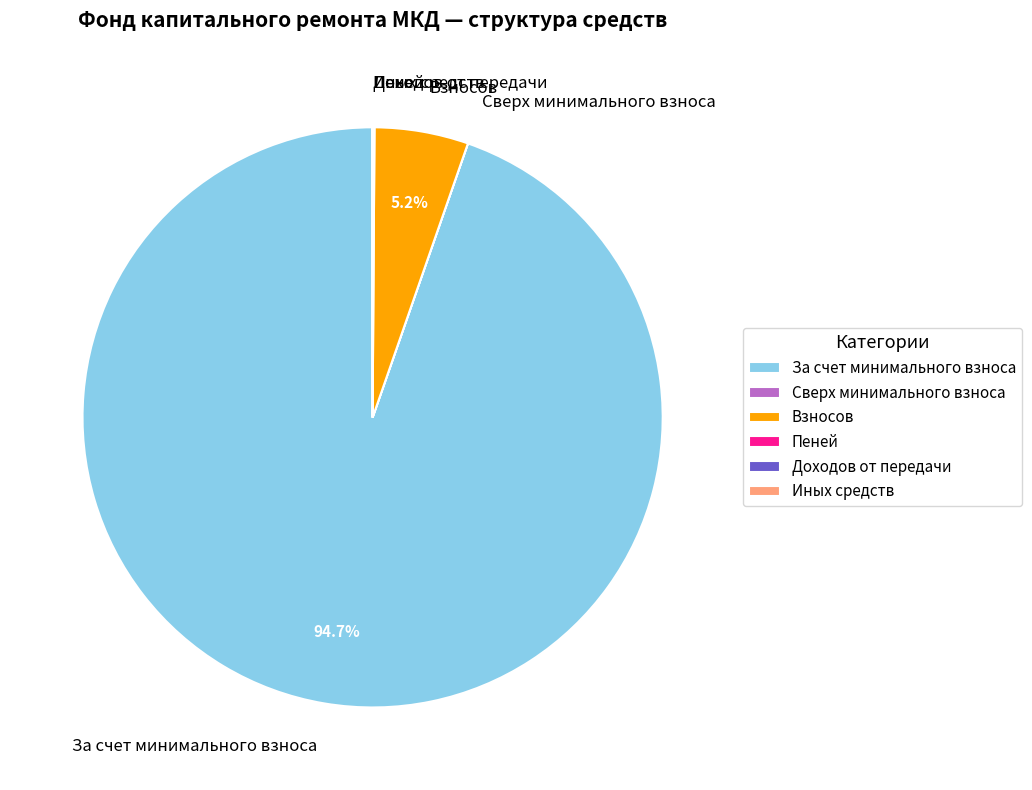

What is the largest slice in the pie chart?

За счет минимального взноса